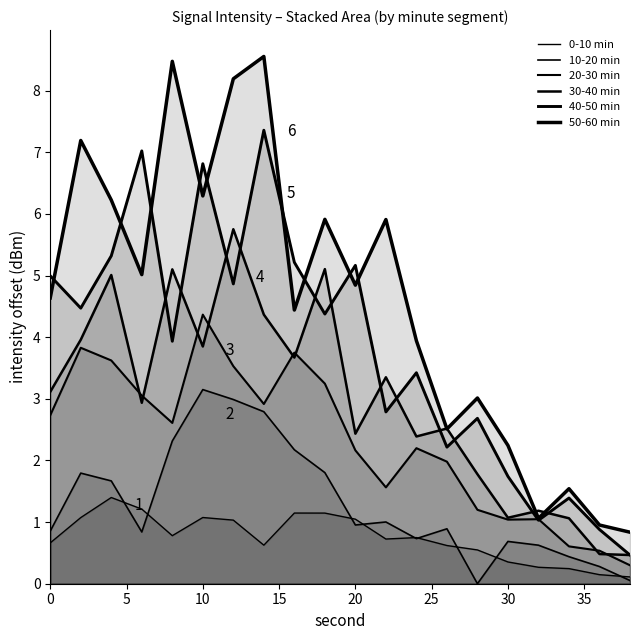

What is the sum of all 10-20 min values?

26.0